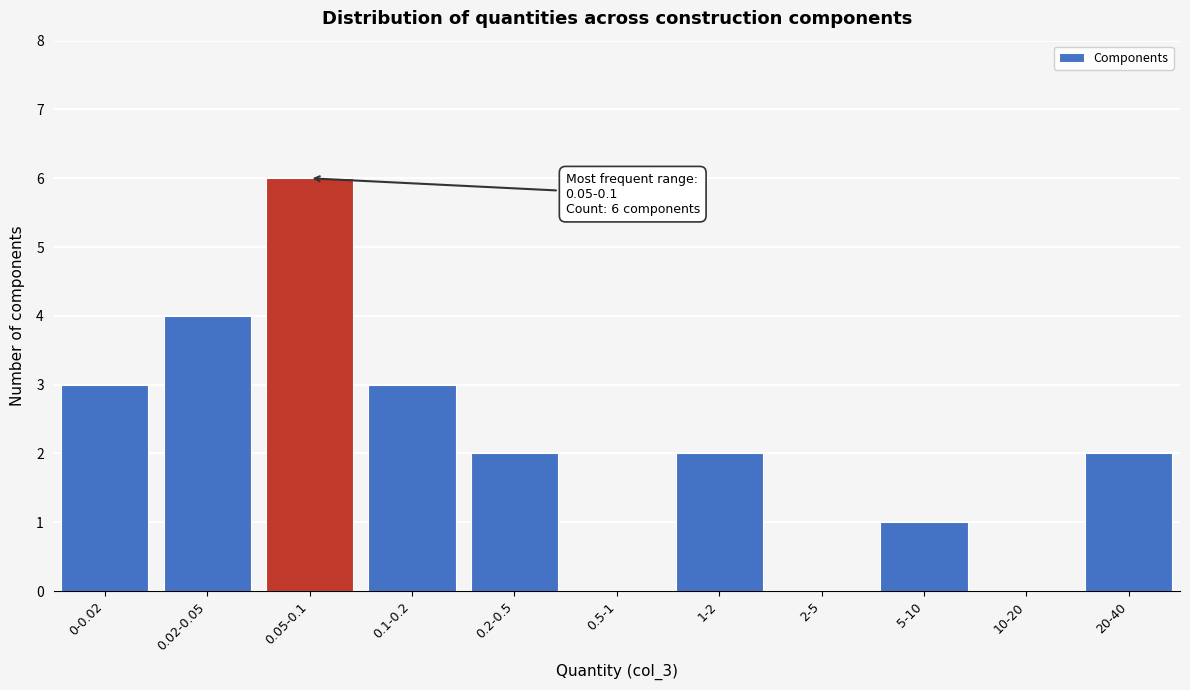

Reading left to right, extract all data points from this chart.

0-0.02=3	0.02-0.05=4	0.05-0.1=6	0.1-0.2=3	0.2-0.5=2	0.5-1=0	1-2=2	2-5=0	5-10=1	10-20=0	20-40=2